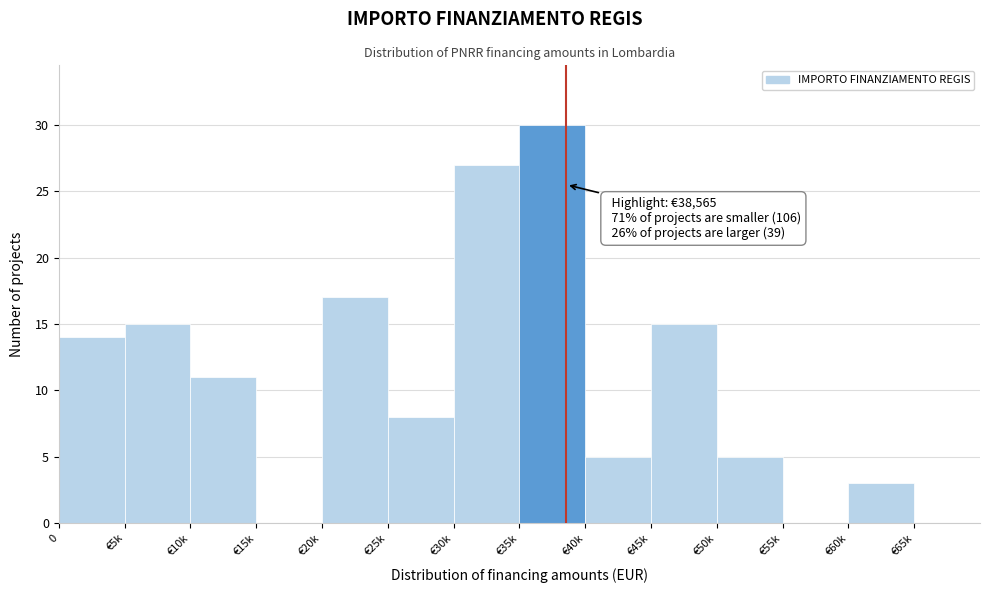

Reading left to right, transcribe all the data shown in this chart.

0=14	€5k=15	€10k=11	€15k=0	€20k=17	€25k=8	€30k=27	€35k=30	€40k=5	€45k=15	€50k=5	€55k=0	€60k=3